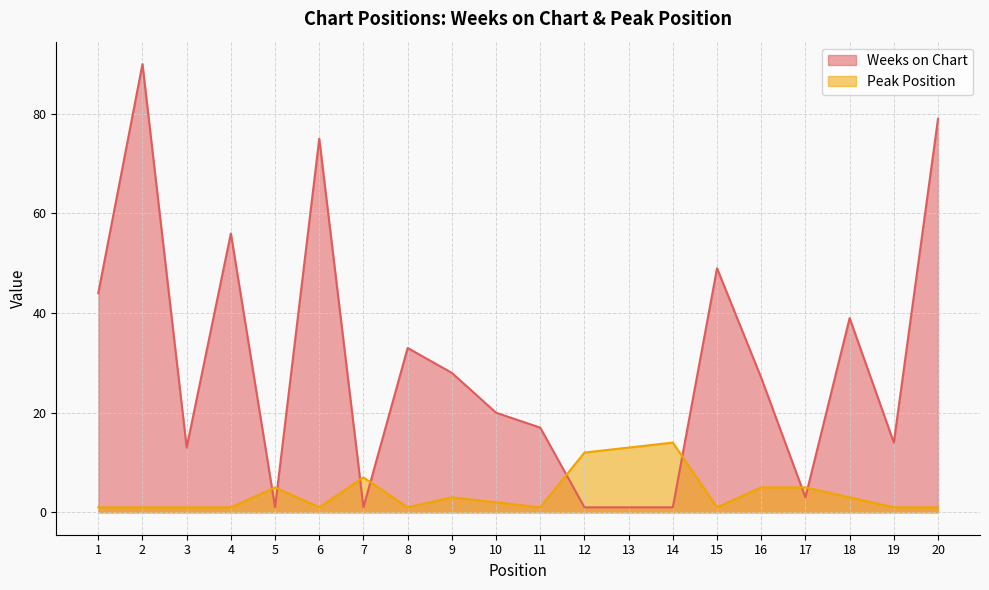

How many intersections are there between Weeks on Chart and Peak Position?

8